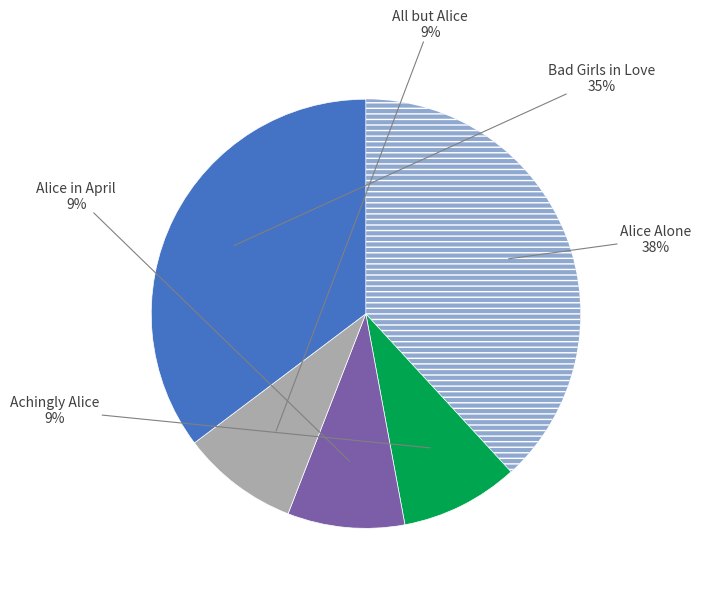

Do Alice Alone and All but Alice together represent more than half of the pie?

No